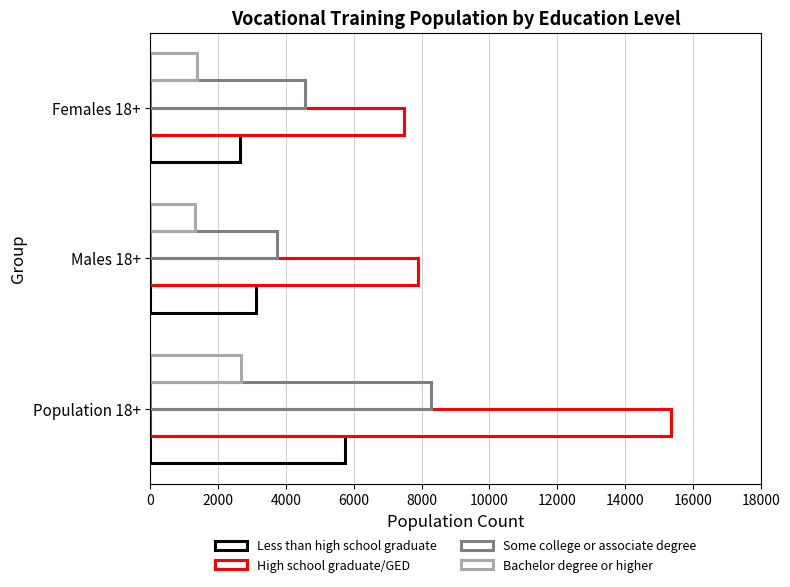

Rank the series by their maximum value, from highest to lowest.

High school graduate/GED, Some college or associate degree, Less than high school graduate, Bachelor degree or higher